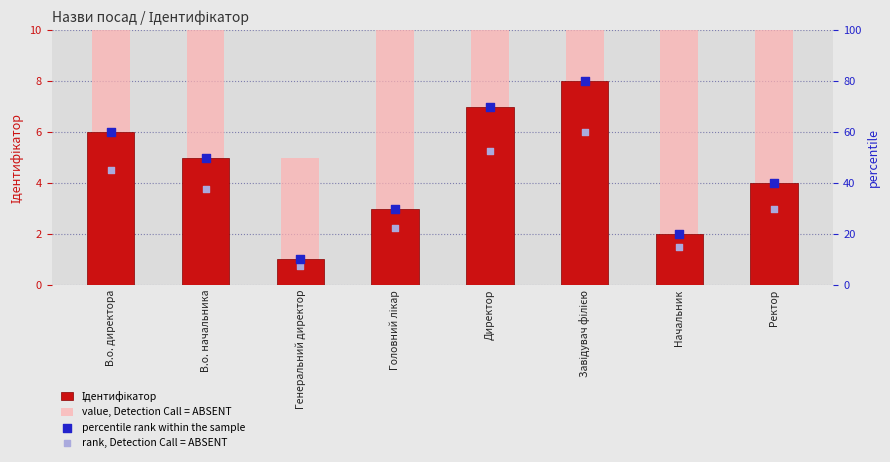

Is the value of Ідентифікатор at Головний лікар greater than the value of value, Detection Call = ABSENT at Головний лікар?

No